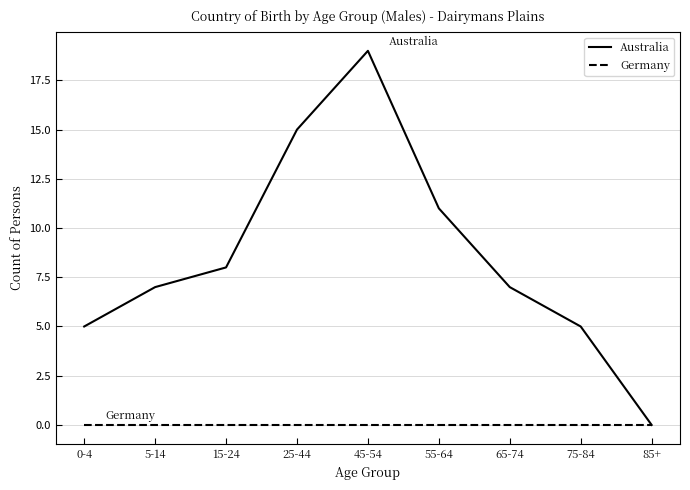

Which series has the largest total across all categories?

Australia